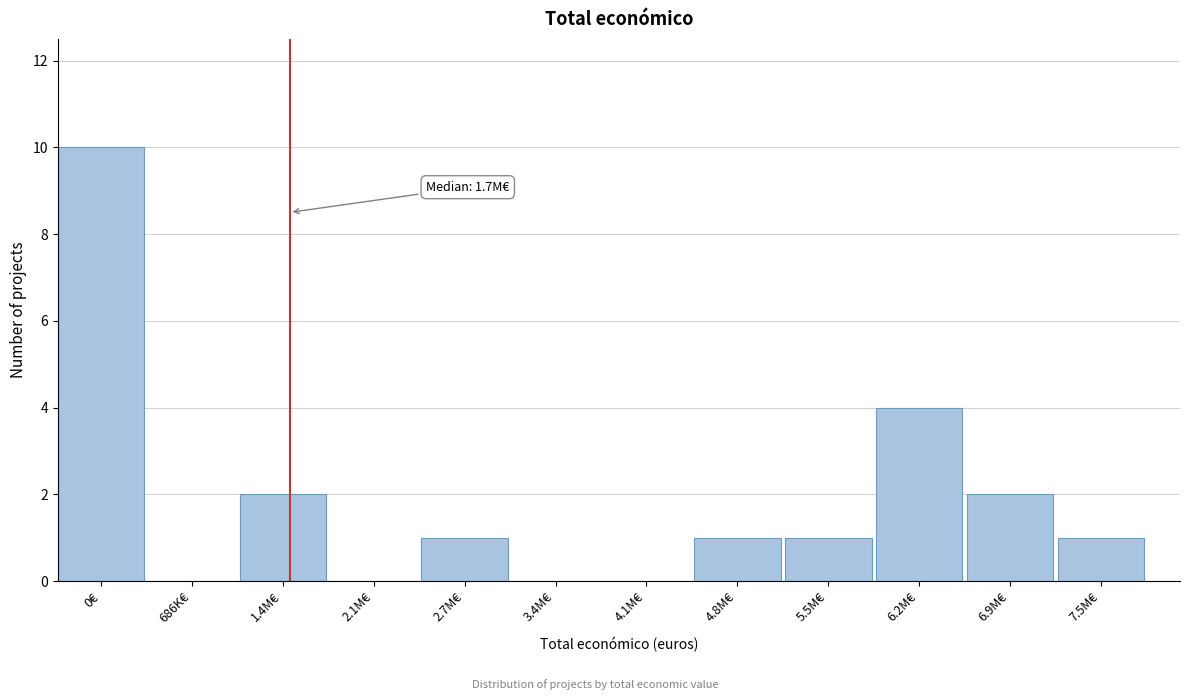

Reading left to right, extract all data points from this chart.

0€=10	686K€=0	1.4M€=2	2.1M€=0	2.7M€=1	3.4M€=0	4.1M€=0	4.8M€=1	5.5M€=1	6.2M€=4	6.9M€=2	7.5M€=1